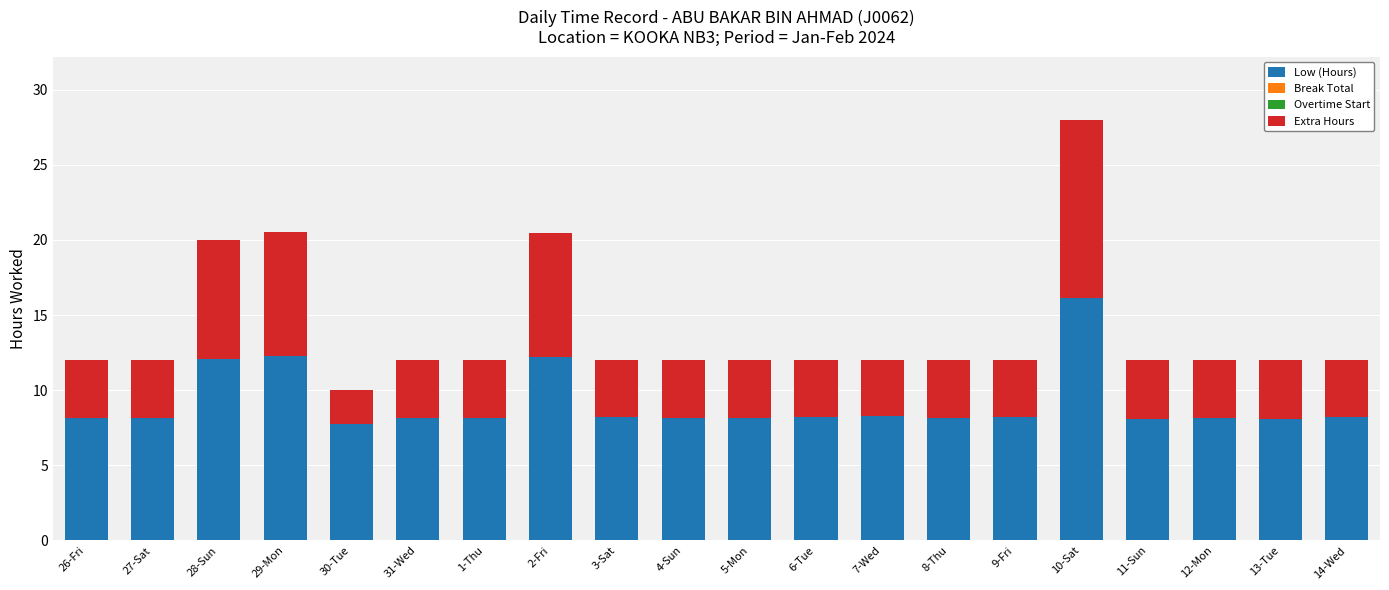

The Low (Hours) series shows 12.2 at 2-Fri. True or false?

True